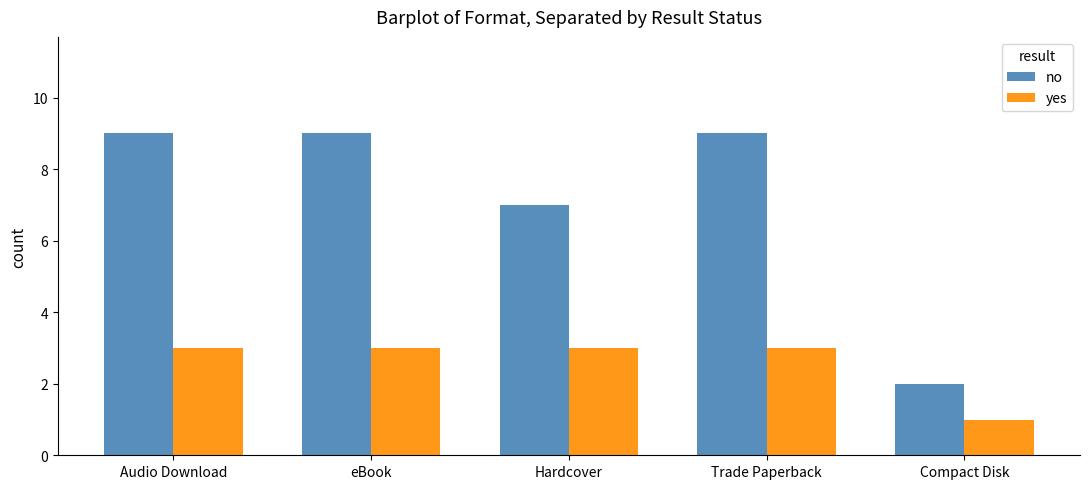

What are all the series names shown in the legend?

no, yes